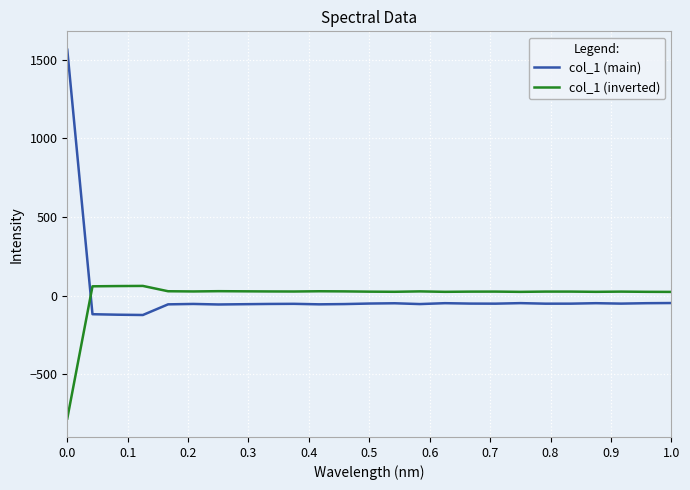

Which series has the largest range (max minus min)?

col_1 (main)